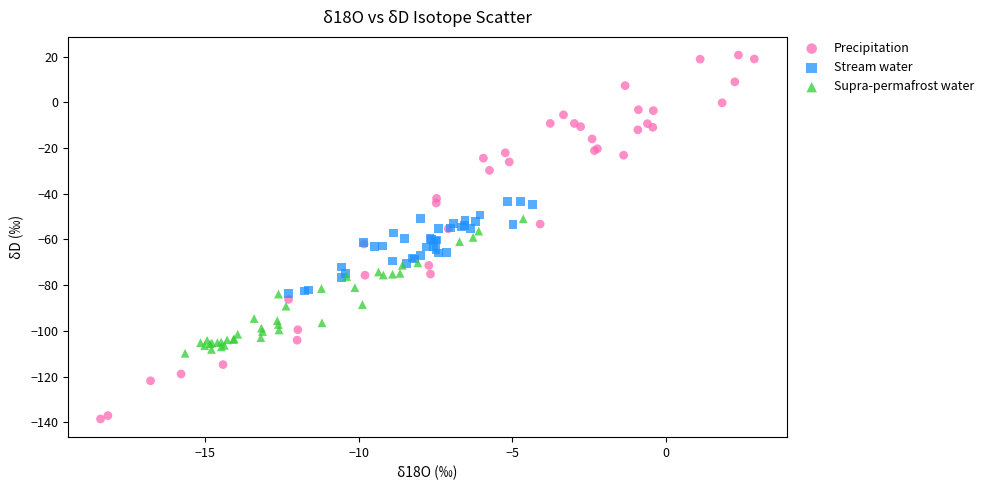

Which series reaches the maximum Y coordinate?

Precipitation